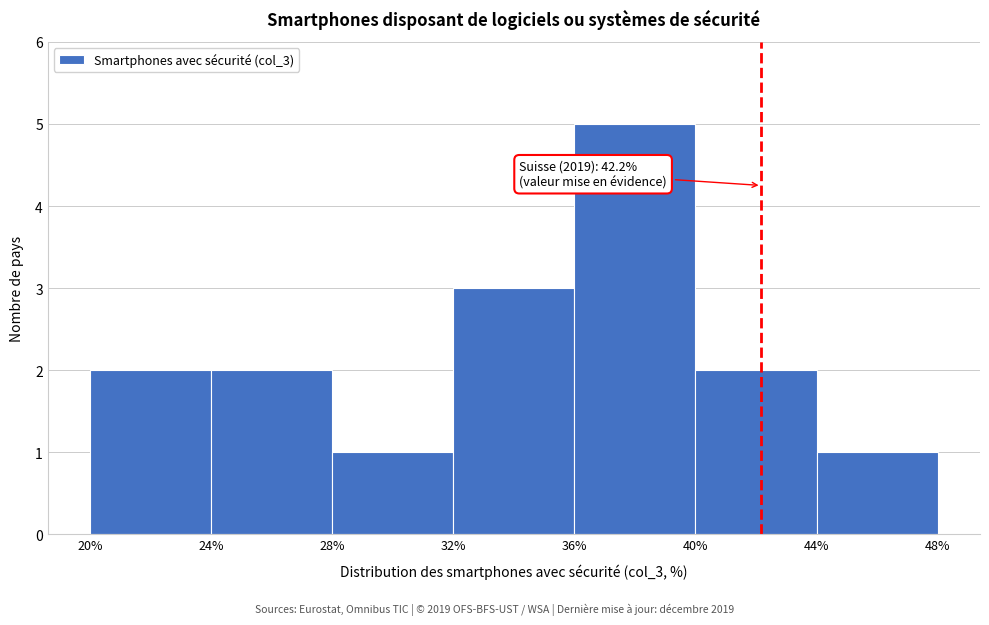

Over which range of the x-axis is the bar tallest?

36% to 40%